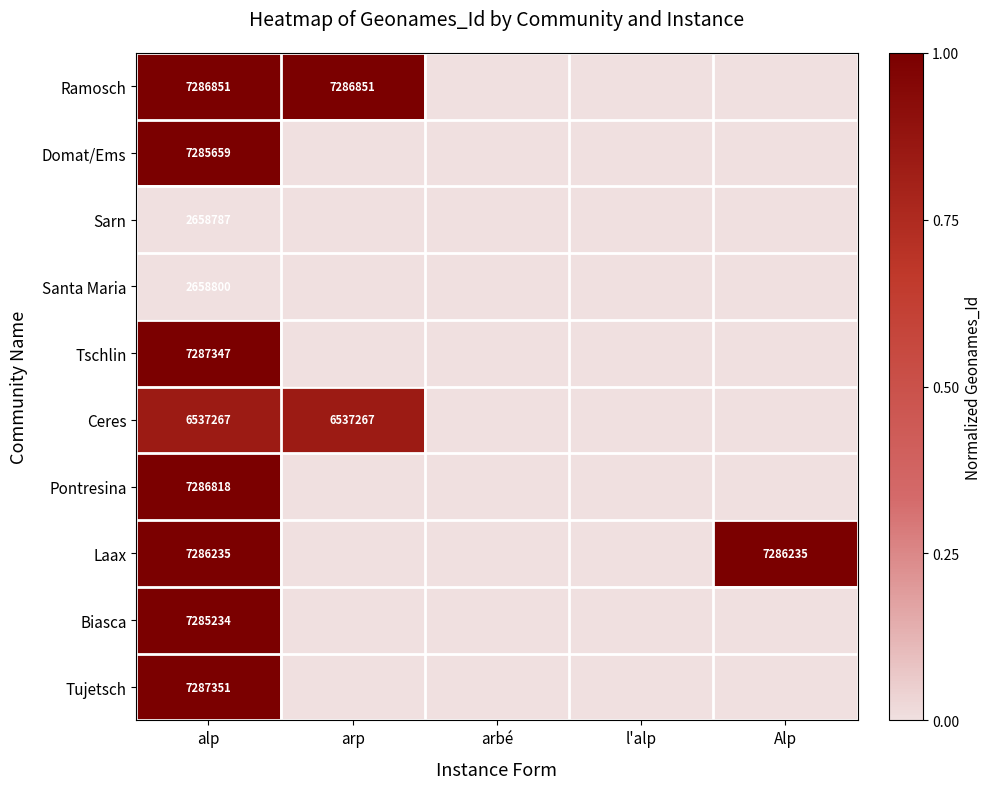

Is it true that Ceres equals 3921483 at alp?

False